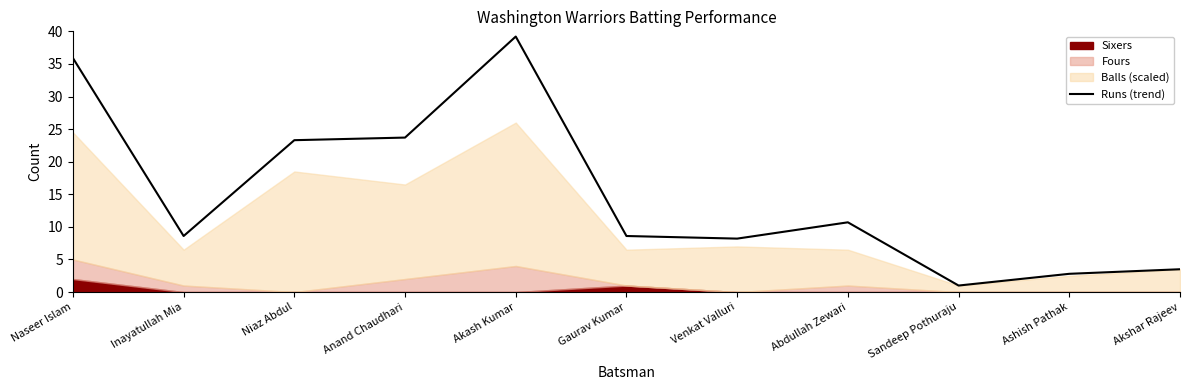

Reading right to left, extract all data points from this chart.

3.5	2.8	1.0	10.7	8.2	8.6	39.2	23.7	23.3	8.6	35.9